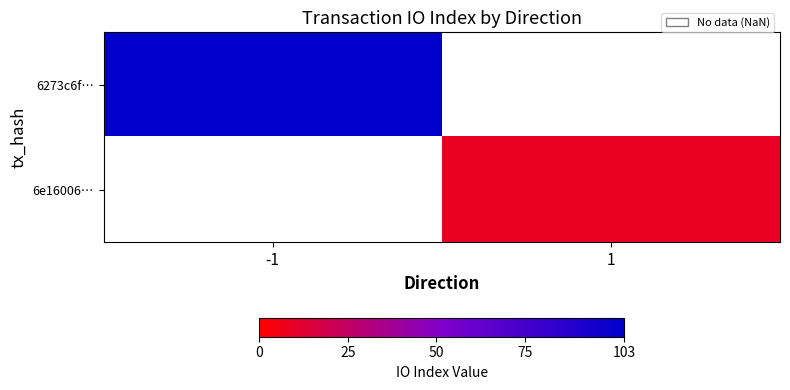

Is the value of 6e16006… at 1 greater than the value of 6273c6f… at 1?

No